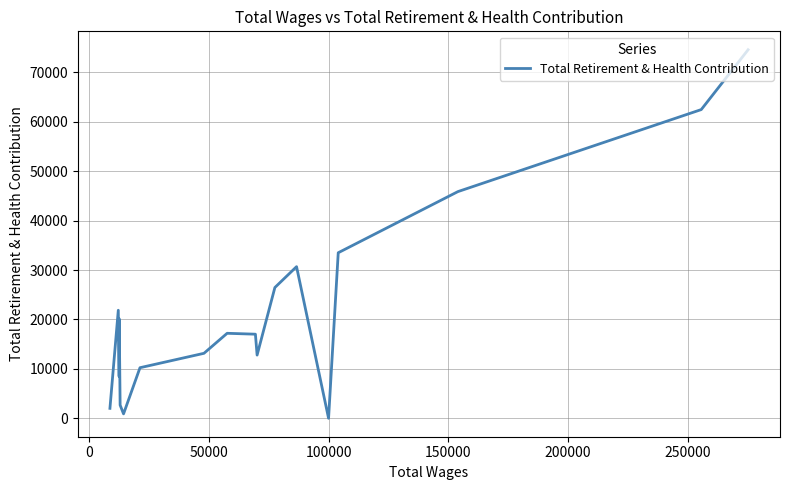

How many lines are shown in the chart?

1